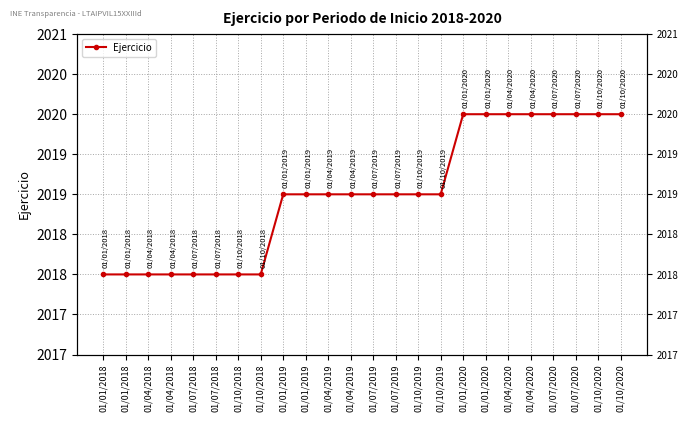

Does the chart have visible grid lines?

Yes